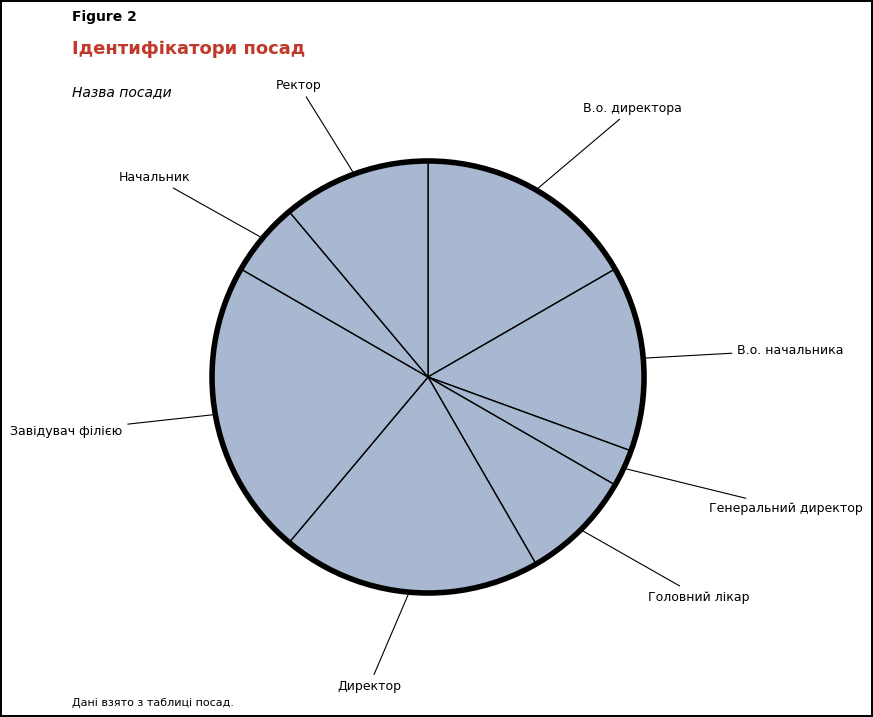

Is Головний лікар the majority of the pie?

No